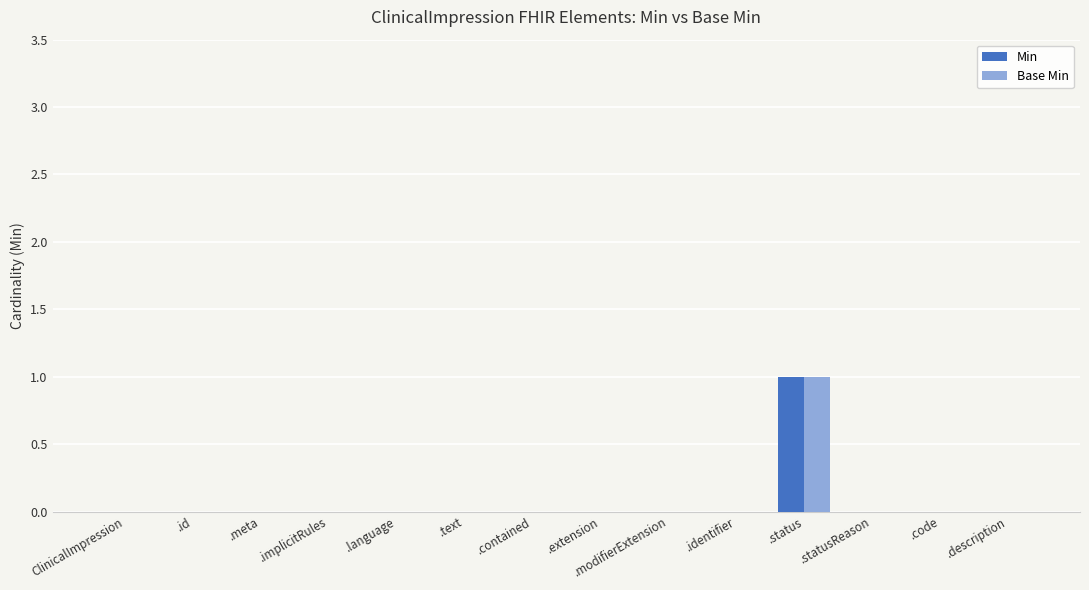

True or false: Min has a value of -1 at .meta.

False